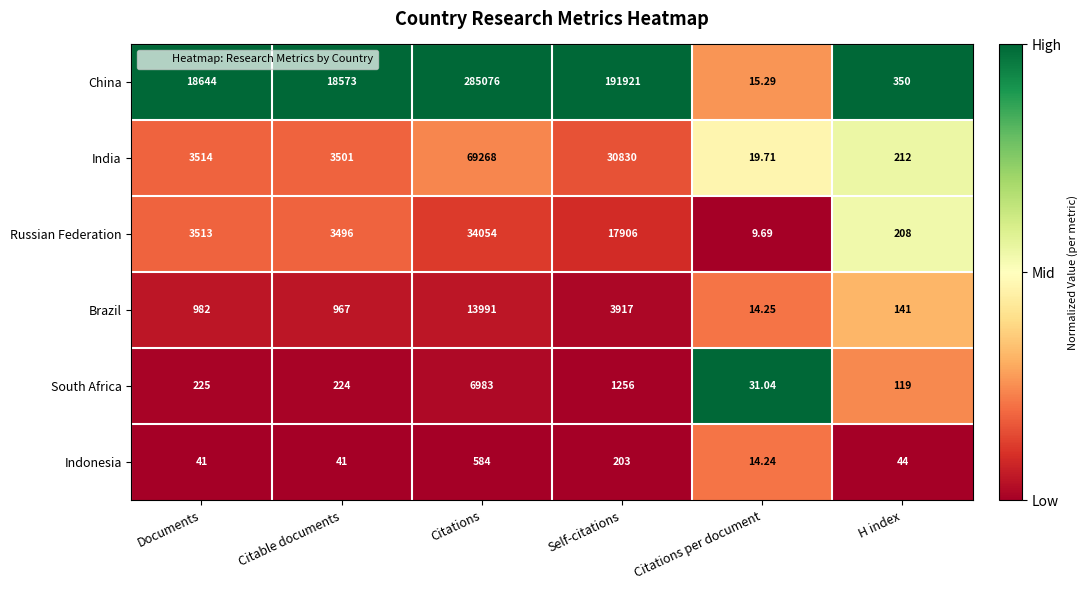

Which series has the widest spread of values?

China